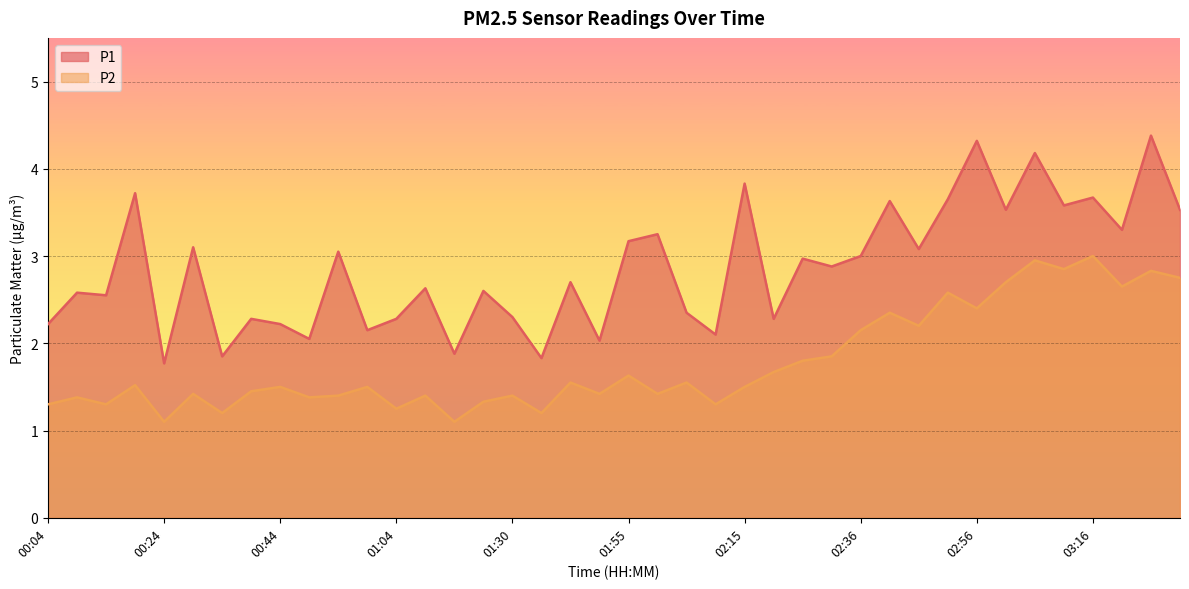

Reading left to right, transcribe all the data shown in this chart.

P1: 00:04=2.2	00:09=2.6	00:14=2.5	00:19=3.7	00:24=1.8	00:29=3.1	00:34=1.9	00:39=2.3	00:44=2.2	00:49=2.0	00:54=3.0	00:59=2.1	01:04=2.3	01:15=2.6	01:20=1.9	01:25=2.6	01:30=2.3	01:40=1.8	01:45=2.7	01:50=2.0	01:55=3.2	02:00=3.2	02:05=2.4	02:10=2.1	02:15=3.8	02:20=2.3	02:25=3.0	02:30=2.9	02:36=3.0	02:41=3.6	02:46=3.1	02:51=3.6	02:56=4.3	03:01=3.5	03:06=4.2	03:11=3.6	03:16=3.7	03:21=3.3	03:26=4.4	03:31=3.5
P2: 00:04=1.3	00:09=1.4	00:14=1.3	00:19=1.5	00:24=1.1	00:29=1.4	00:34=1.2	00:39=1.4	00:44=1.5	00:49=1.4	00:54=1.4	00:59=1.5	01:04=1.2	01:15=1.4	01:20=1.1	01:25=1.3	01:30=1.4	01:40=1.2	01:45=1.6	01:50=1.4	01:55=1.6	02:00=1.4	02:05=1.6	02:10=1.3	02:15=1.5	02:20=1.7	02:25=1.8	02:30=1.9	02:36=2.1	02:41=2.4	02:46=2.2	02:51=2.6	02:56=2.4	03:01=2.7	03:06=3.0	03:11=2.9	03:16=3.0	03:21=2.6	03:26=2.8	03:31=2.8